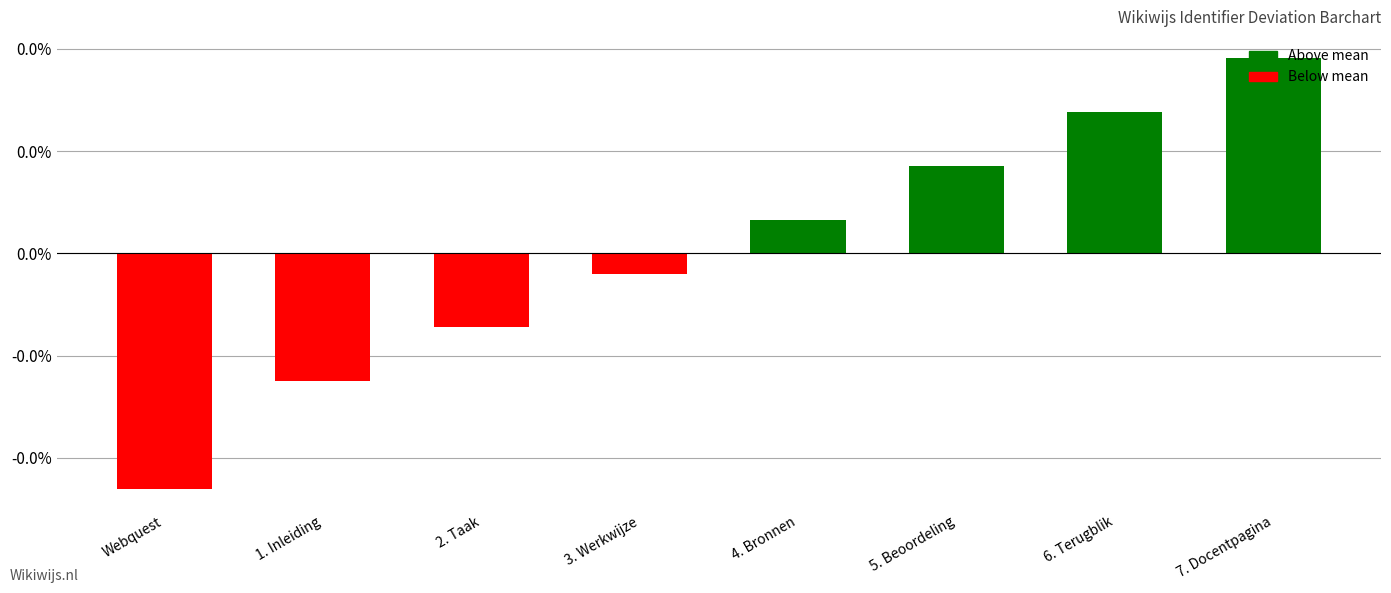

Which category has the highest value across all series?

7. Docentpagina